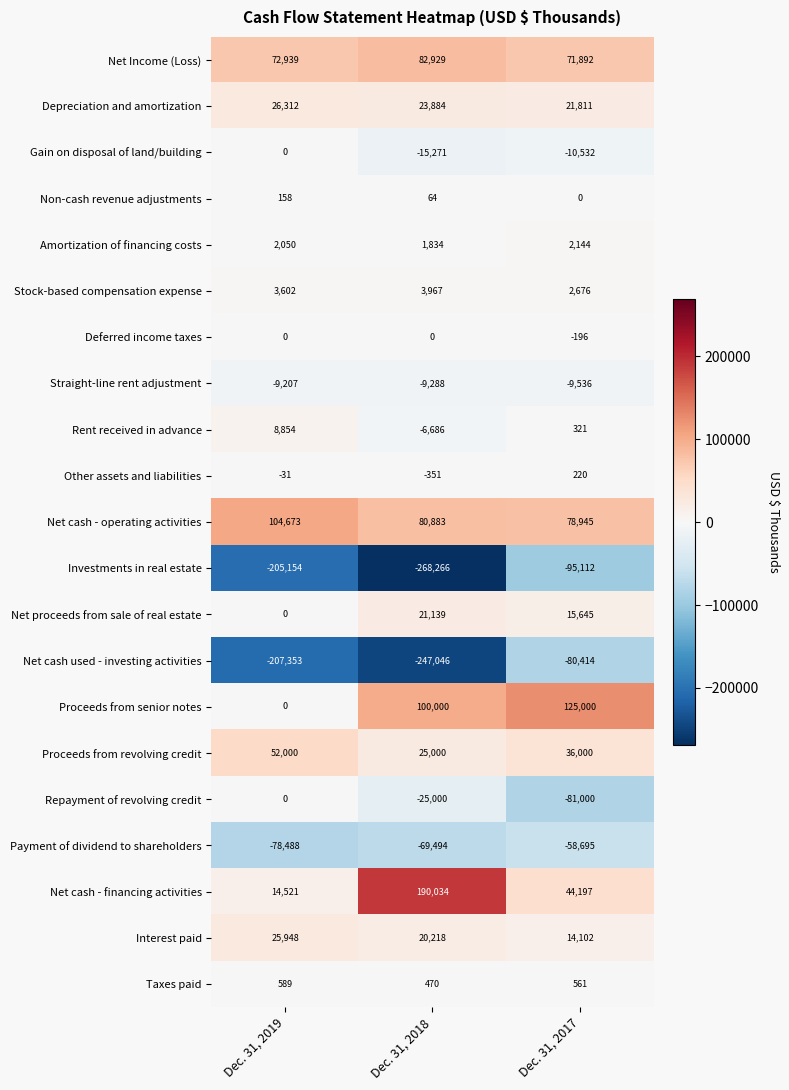

The Net cash - operating activities series shows 41092 at Dec. 31, 2017. True or false?

False